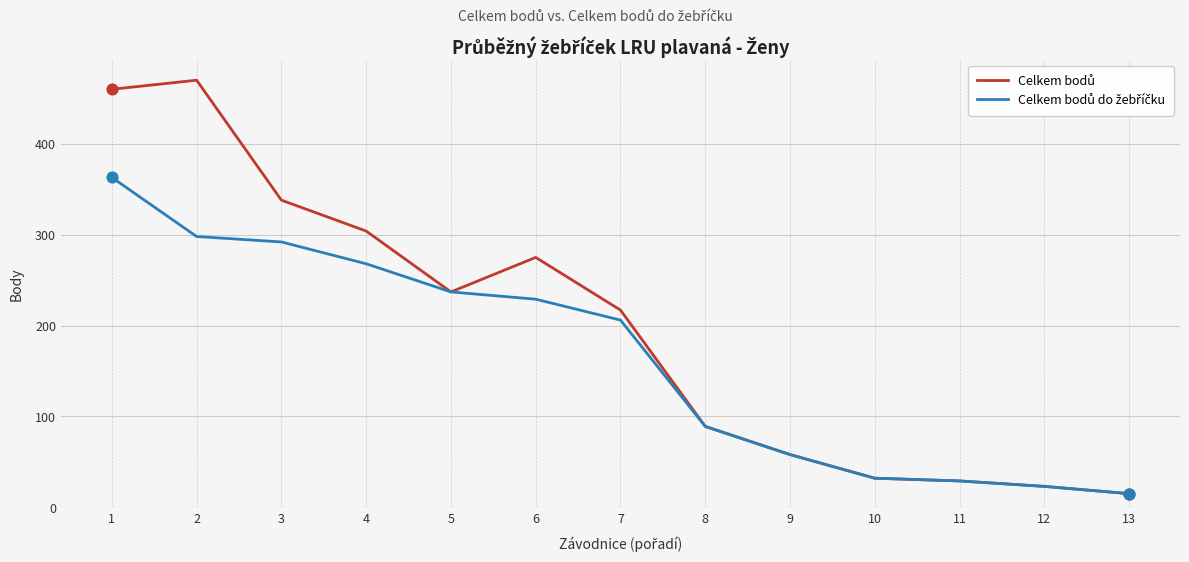

What is the difference between the highest and lowest values at 2?

172